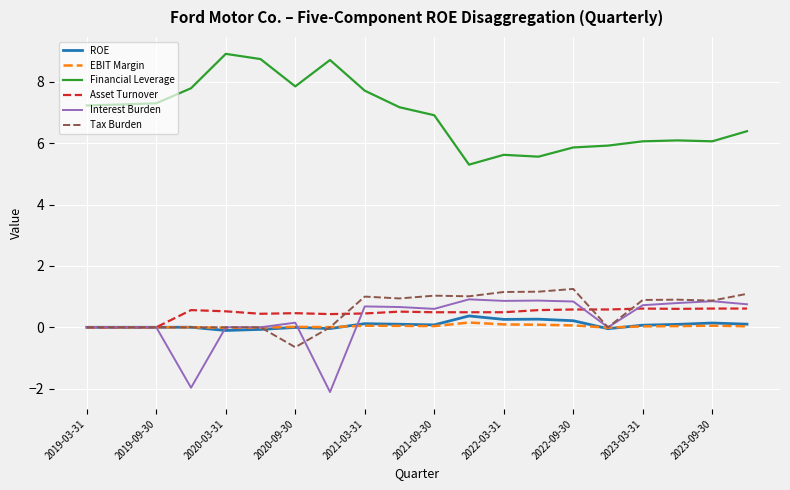

What is the minimum value shown in the chart?

-2.1